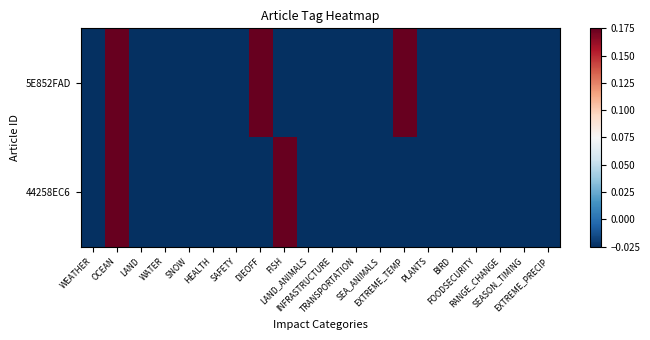

Which label corresponds to the largest value in the chart?

OCEAN